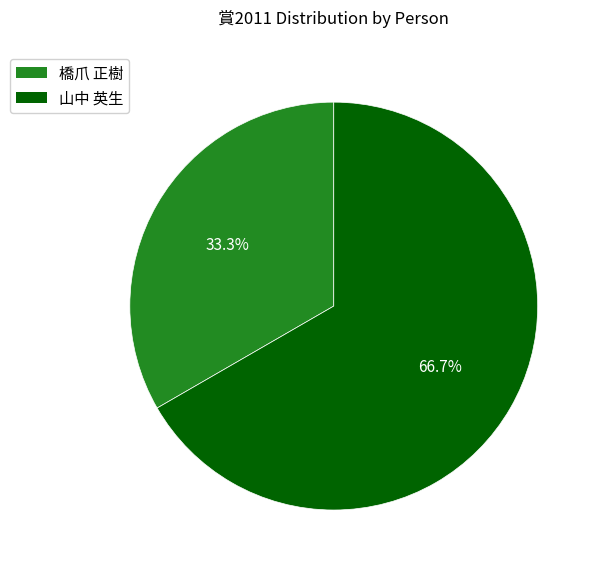

Between 山中 英生 and 橋爪 正樹, which is larger?

山中 英生